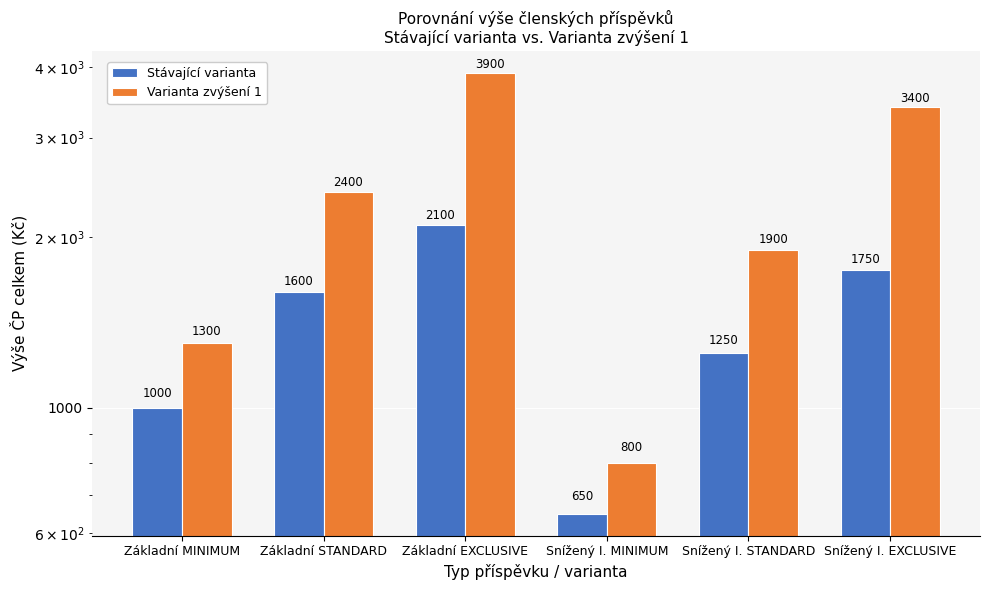

What is the label of the 6th bar from the right?

Základní MINIMUM